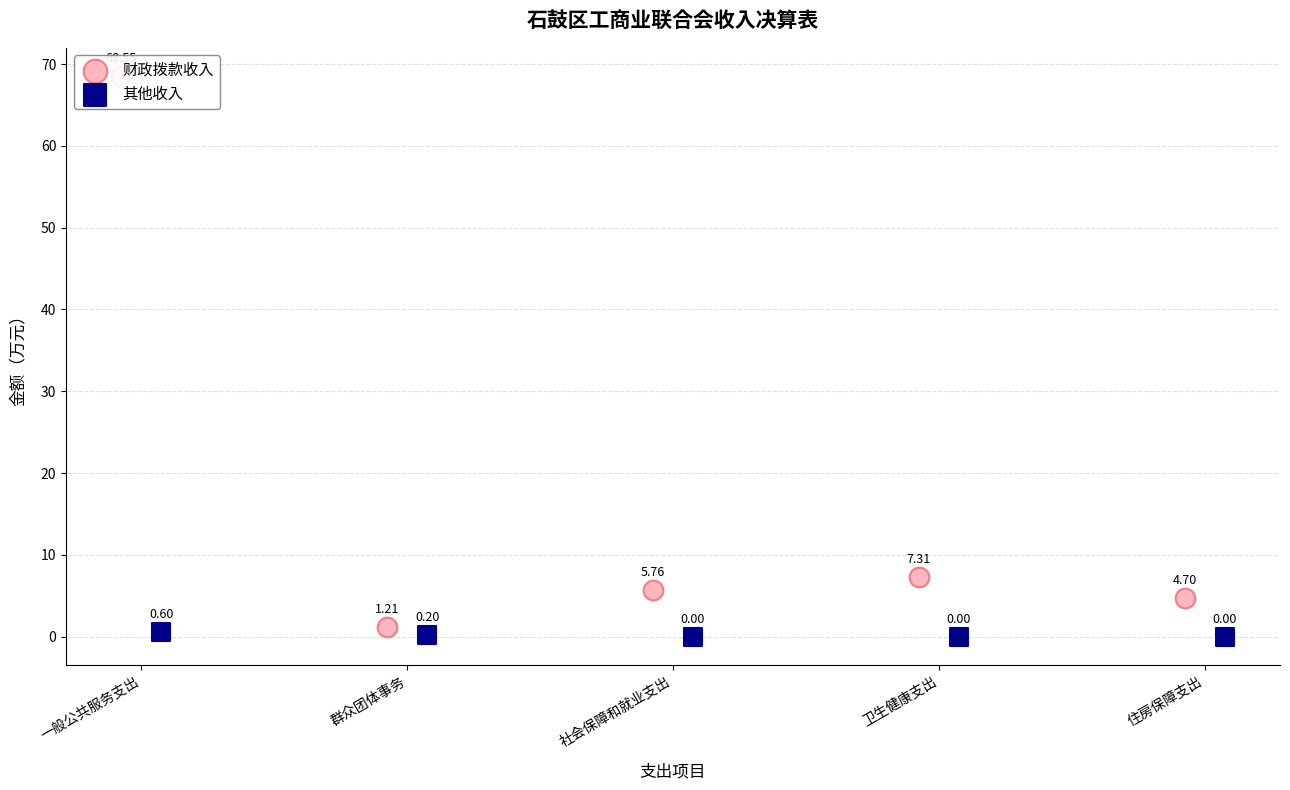

Which series contains the lowest Y value?

其他收入